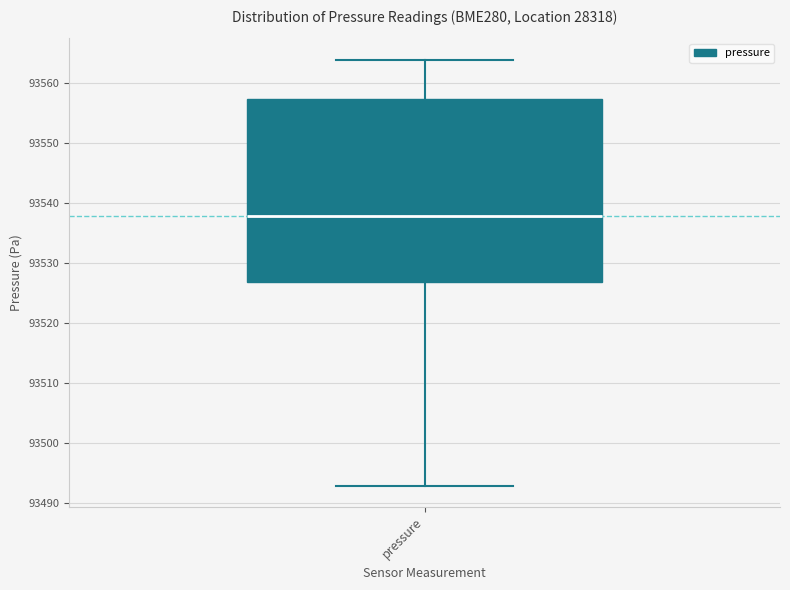

Transcribe this box plot: give where the median line is, the range the box spans, and where the two whiskers end, as read against the y-axis. The values are not printed on the chart, so give them approximately, as read against the axis.

median 93538, box 93527 to 93557, whiskers 93493 to 93564